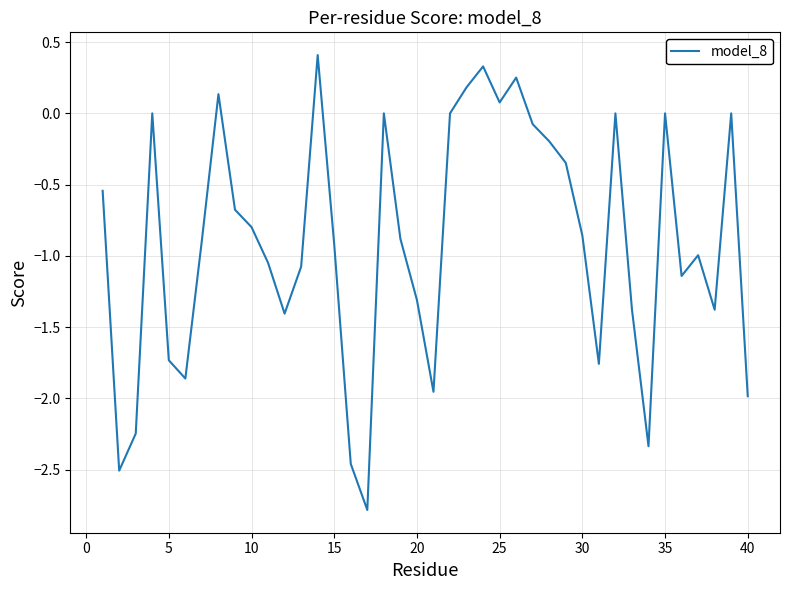

What is the difference between the maximum and minimum values?

3.2